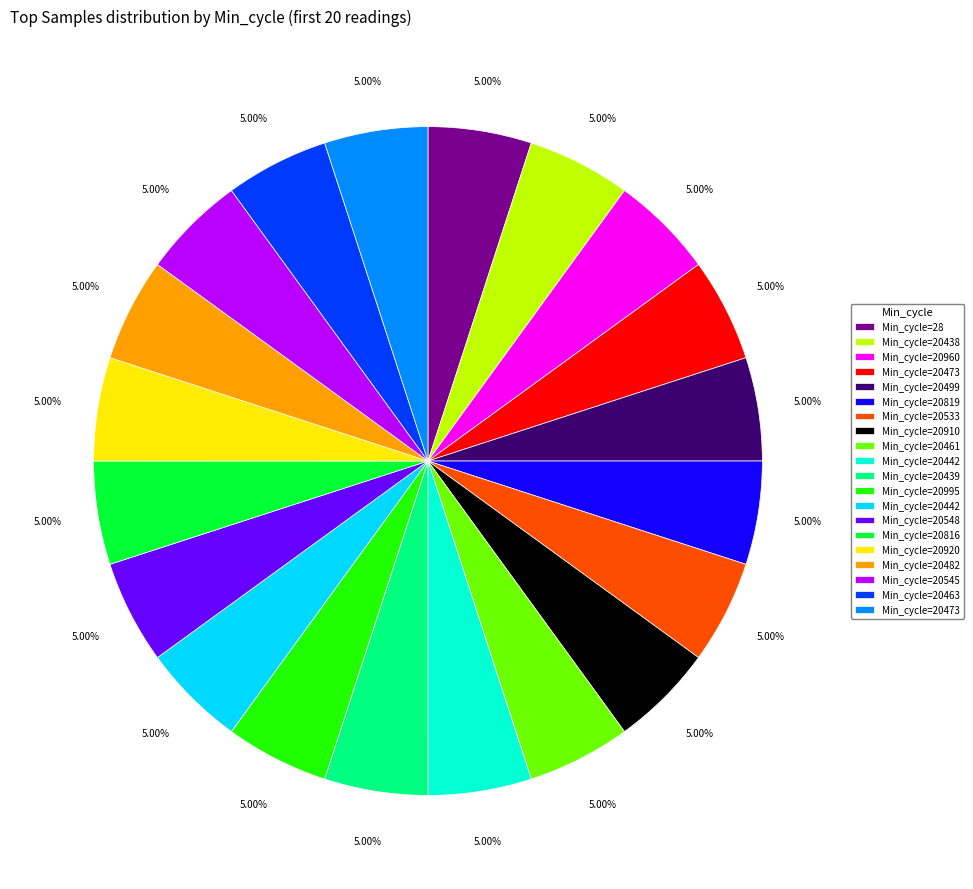

Does any single category account for the majority?

No